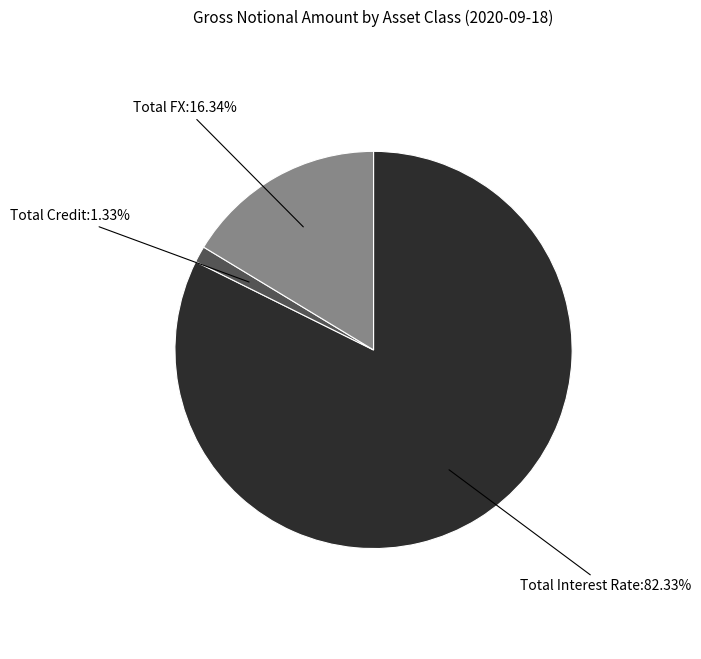

Does any single category account for the majority?

Yes